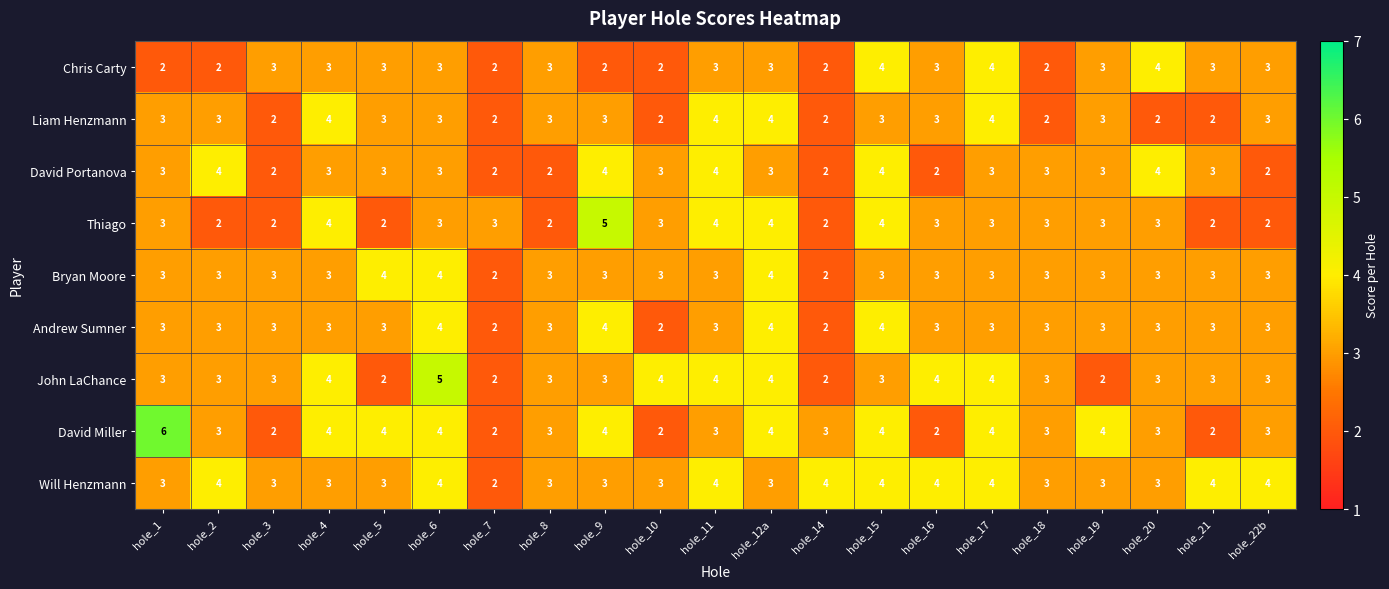

Is the value of David Portanova at hole_22b greater than the value of Andrew Sumner at hole_22b?

No